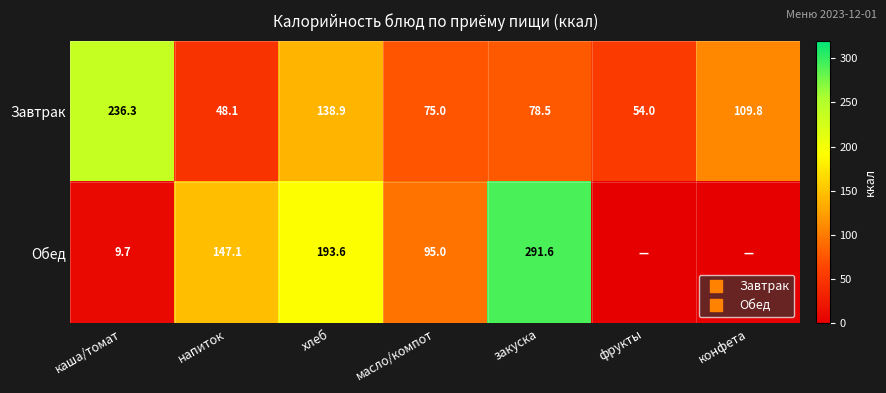

At which category is the sum across all series the highest?

закуска